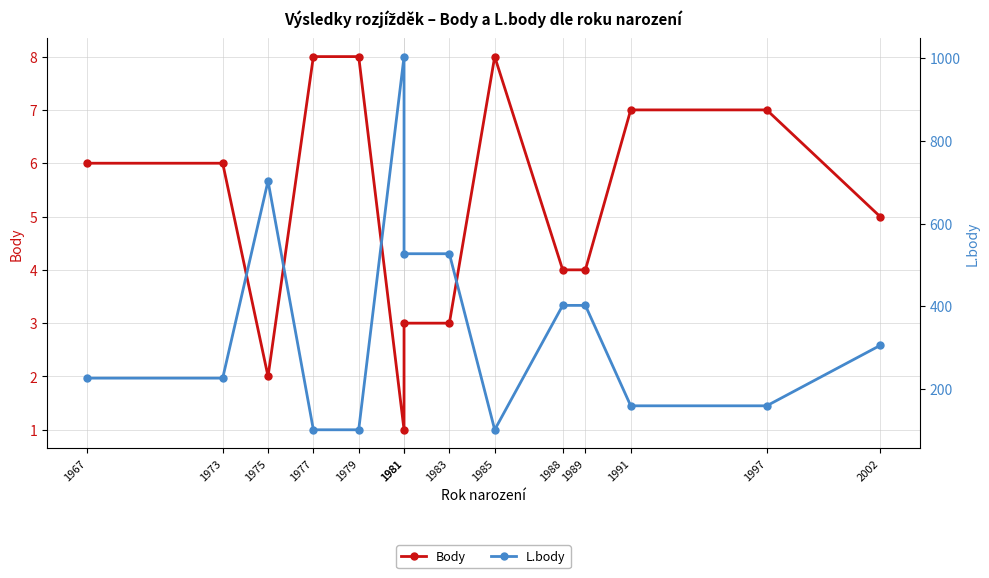

What is the average value of the L.body series?

353